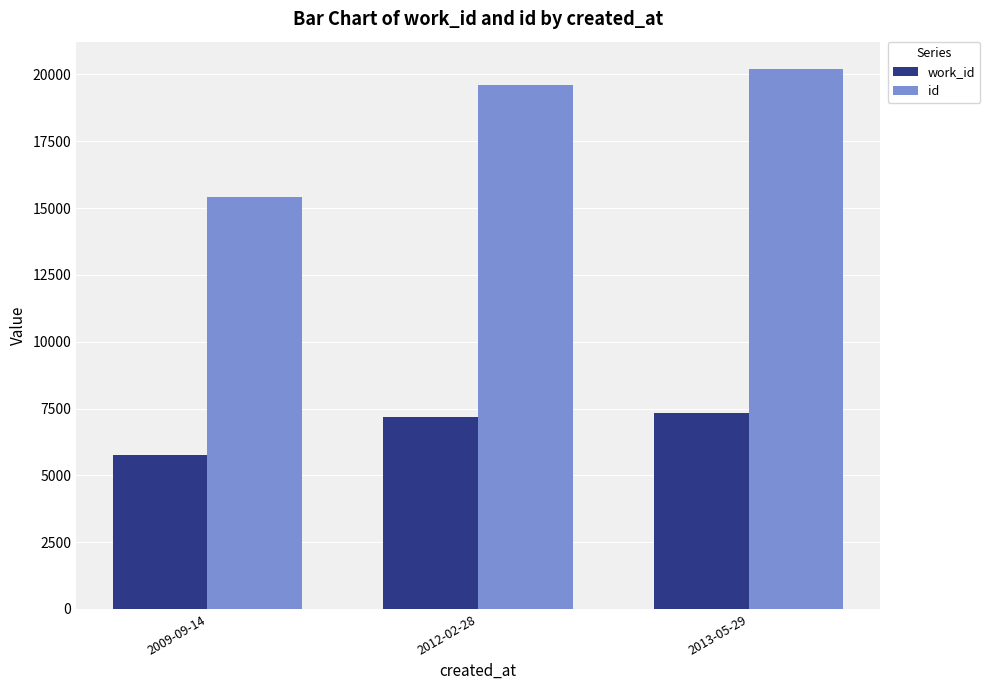

What position from the right is 2009-09-14?

3